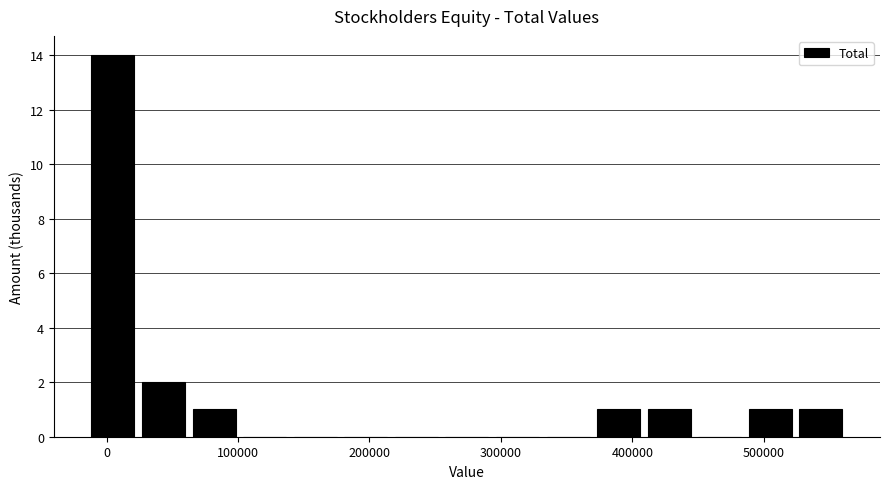

Read against the x-axis, roughly where is the centre of the tallest bar?

0